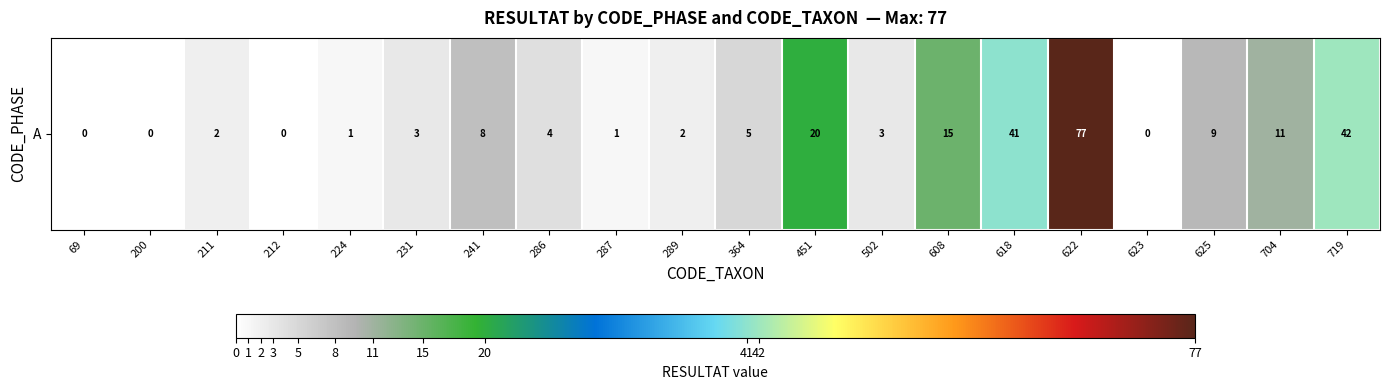

The chart shows a value of 29 at 451. True or false?

False